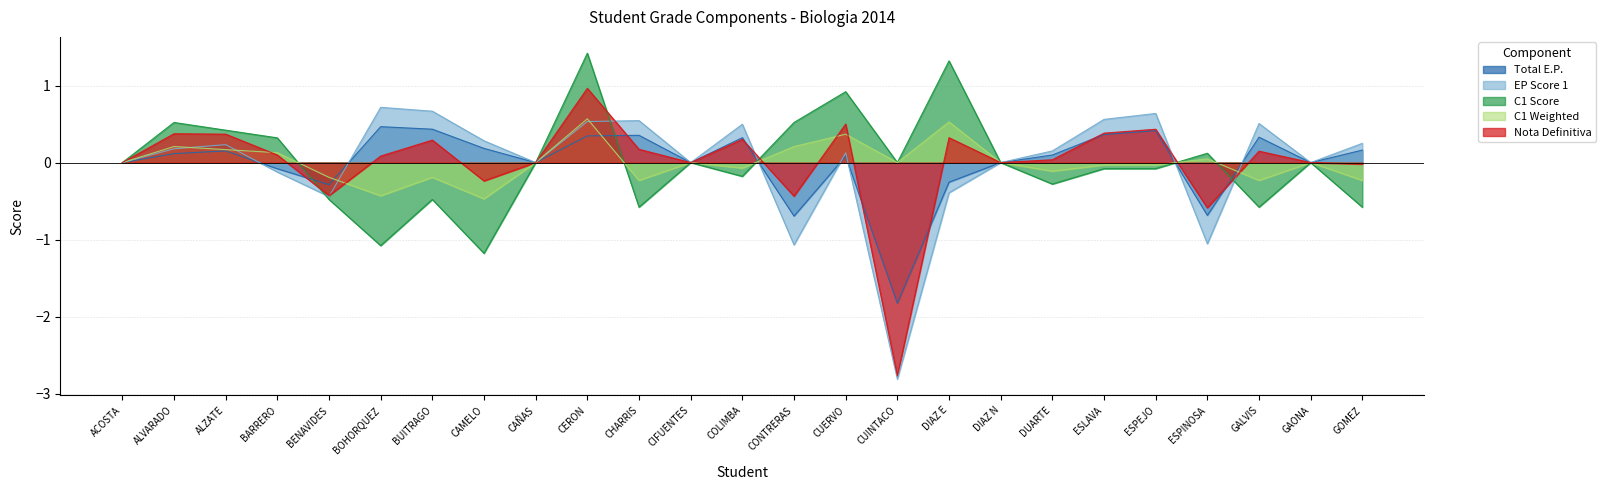

Where is the first local minimum for Nota Definitiva?

BENAVIDES